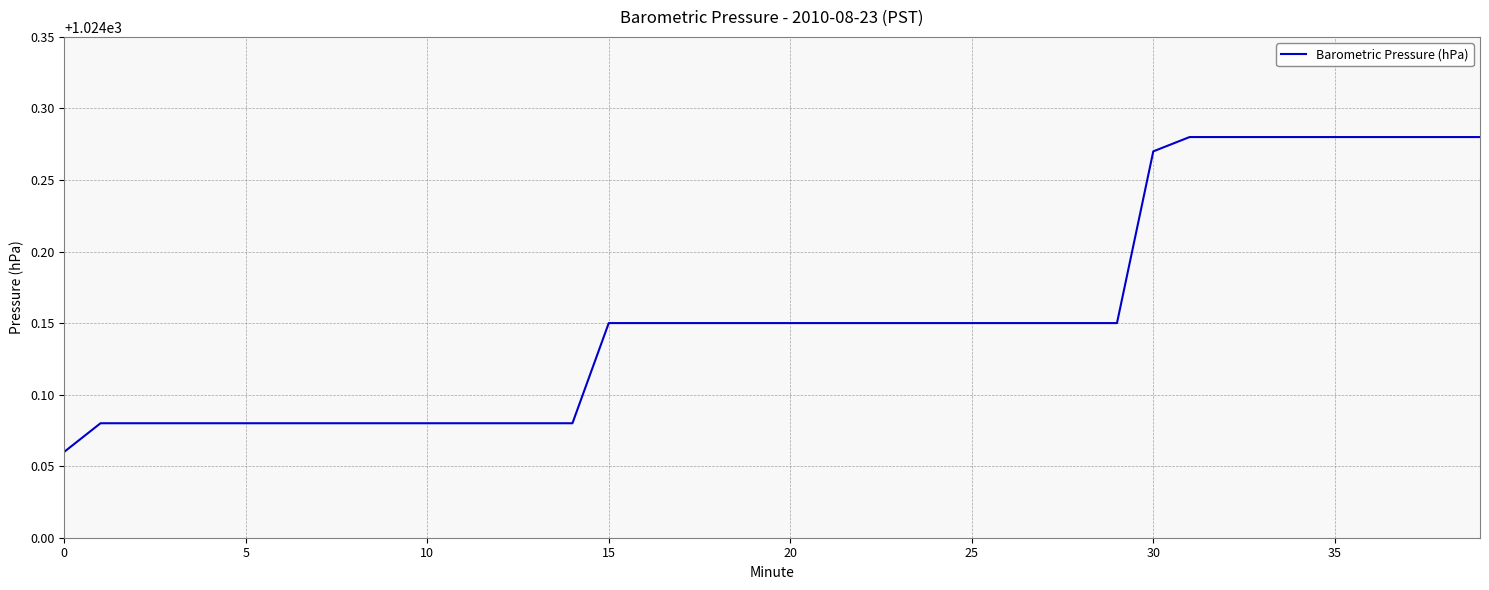

What is the label of the 16th point from the right?

24